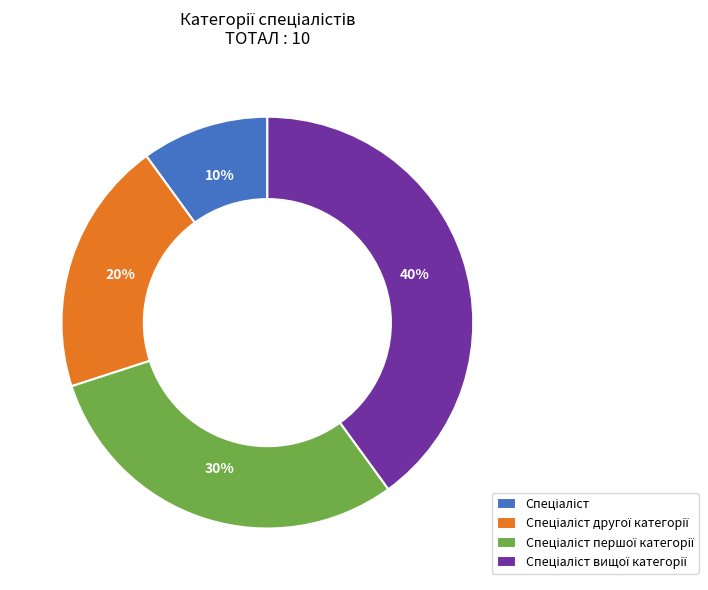

Is there a majority slice in this chart?

No